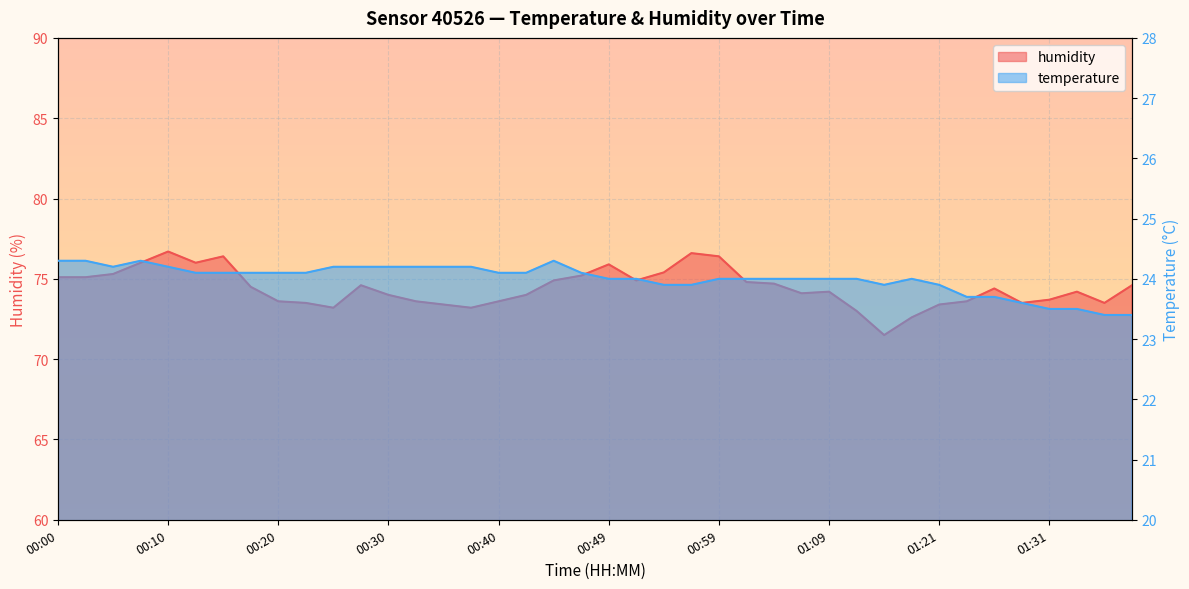

What is the greatest value displayed?

76.7